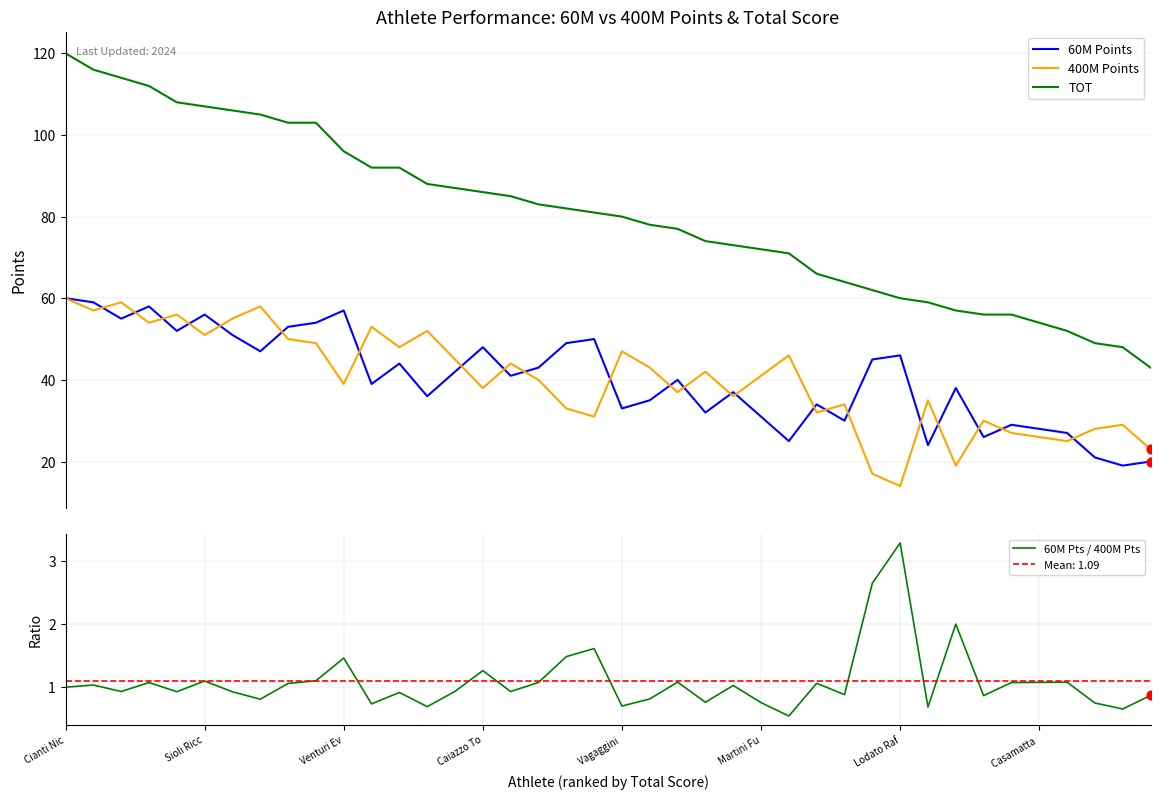

At which category is the sum across all series the highest?

Cianti Nic